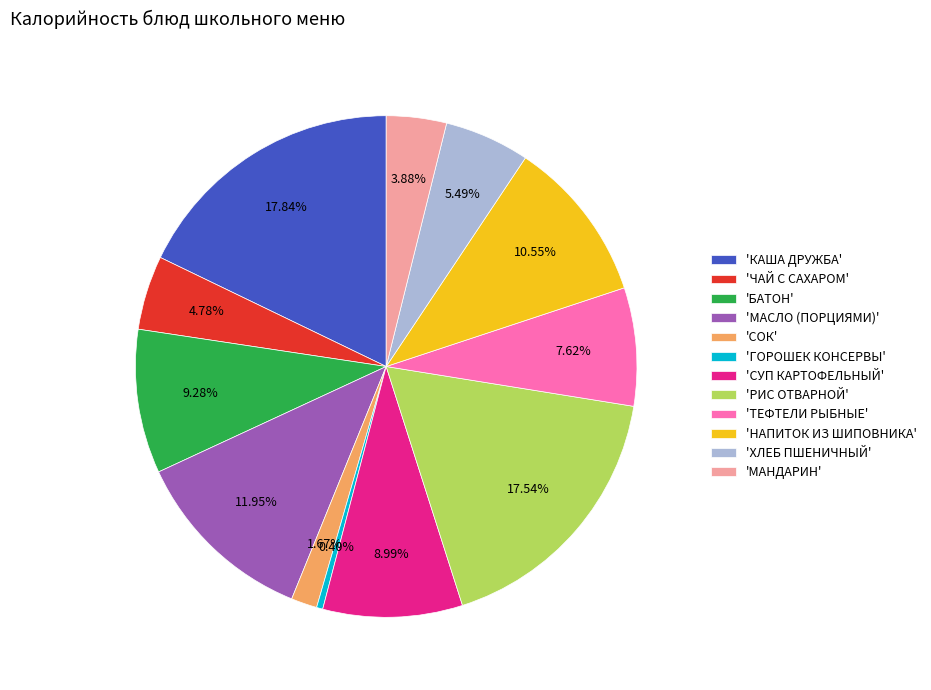

Combined, do 'ХЛЕБ ПШЕНИЧНЫЙ' and 'НАПИТОК ИЗ ШИПОВНИКА' account for over 50%?

No